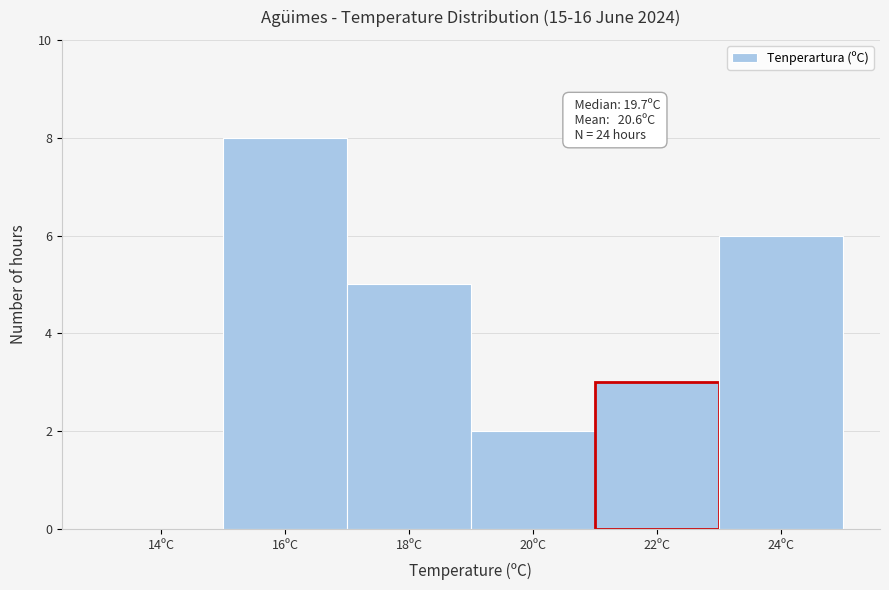

Reading left to right, transcribe all the data shown in this chart.

14ºC=0	16ºC=8	18ºC=5	20ºC=2	22ºC=3	24ºC=6